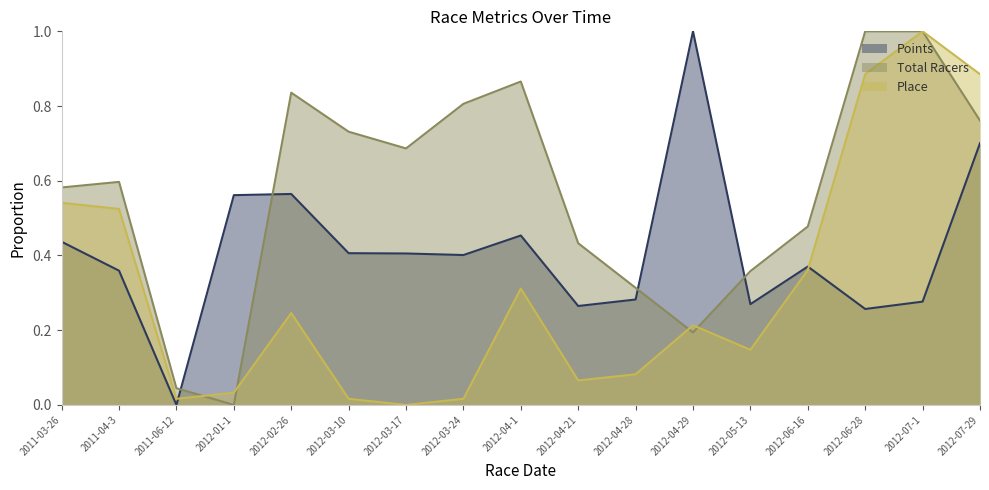

Reading right to left, list all the values displayed in this chart.

Points: 2012-07-29=0.7	2012-07-1=0.3	2012-06-28=0.3	2012-06-16=0.4	2012-05-13=0.3	2012-04-29=1.0	2012-04-28=0.3	2012-04-21=0.3	2012-04-1=0.5	2012-03-24=0.4	2012-03-17=0.4	2012-03-10=0.4	2012-02-26=0.6	2012-01-1=0.6	2011-06-12=0.0	2011-04-3=0.4	2011-03-26=0.4
Total Racers: 2012-07-29=0.8	2012-07-1=1.0	2012-06-28=1.0	2012-06-16=0.5	2012-05-13=0.4	2012-04-29=0.2	2012-04-28=0.3	2012-04-21=0.4	2012-04-1=0.9	2012-03-24=0.8	2012-03-17=0.7	2012-03-10=0.7	2012-02-26=0.8	2012-01-1=0.0	2011-06-12=0.0	2011-04-3=0.6	2011-03-26=0.6
Place: 2012-07-29=0.9	2012-07-1=1.0	2012-06-28=0.9	2012-06-16=0.4	2012-05-13=0.1	2012-04-29=0.2	2012-04-28=0.1	2012-04-21=0.1	2012-04-1=0.3	2012-03-24=0.0	2012-03-17=0.0	2012-03-10=0.0	2012-02-26=0.2	2012-01-1=0.0	2011-06-12=0.0	2011-04-3=0.5	2011-03-26=0.5